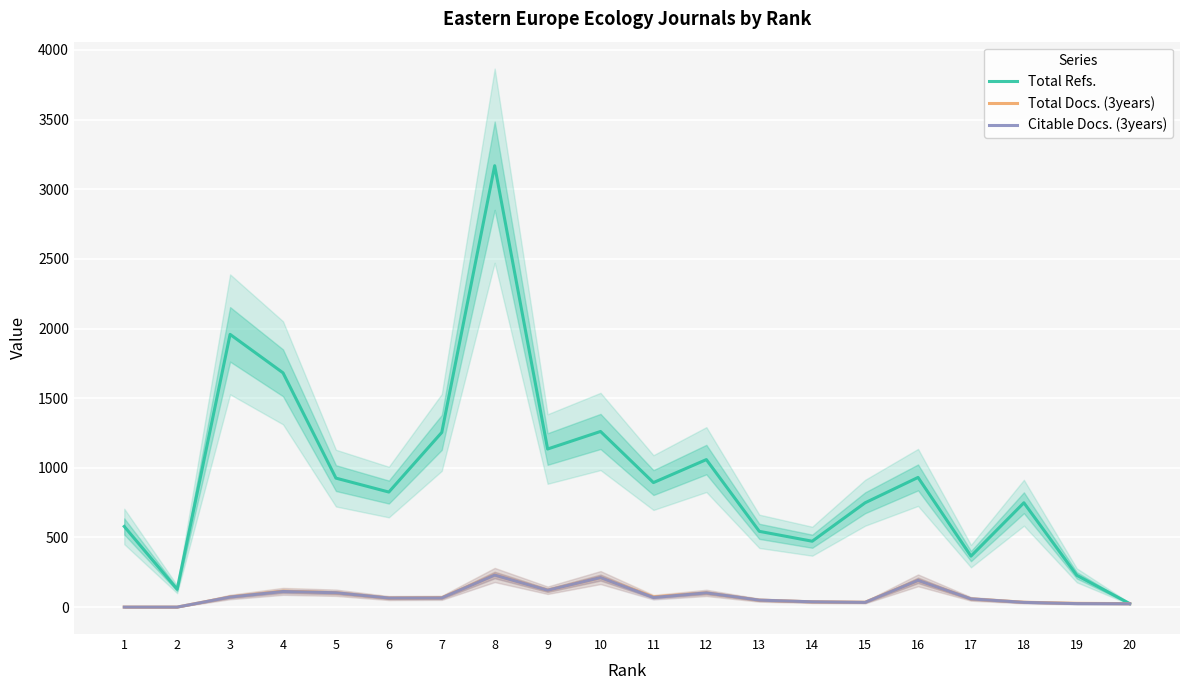

What is the difference between the Citable Docs. (3years) values at 17 and 19?

34